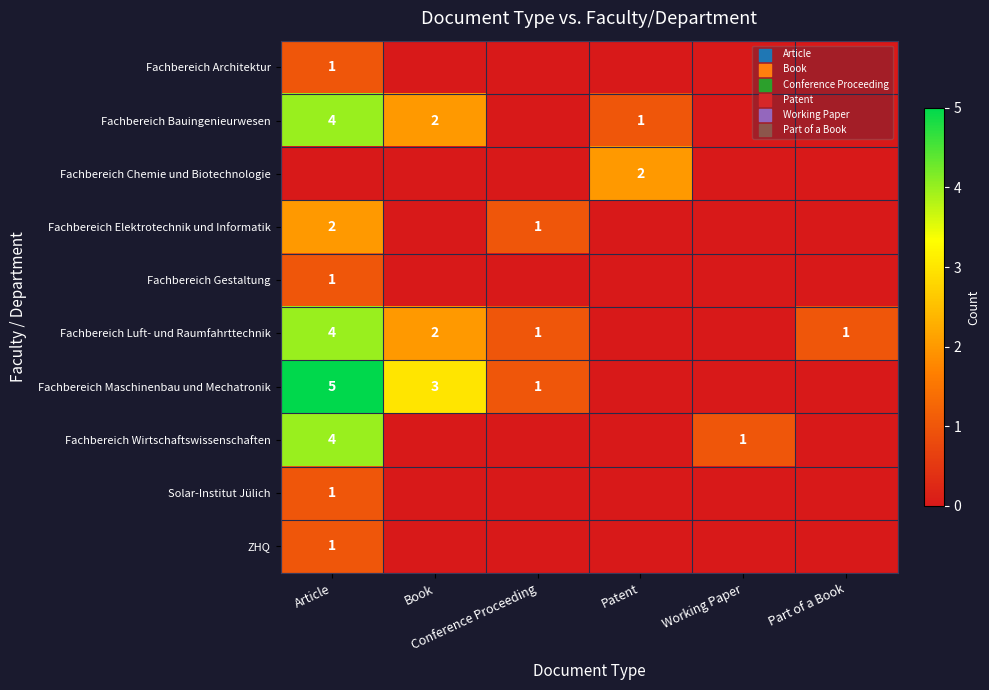

How many data points in Fachbereich Maschinenbau und Mechatronik are less than 1?

3